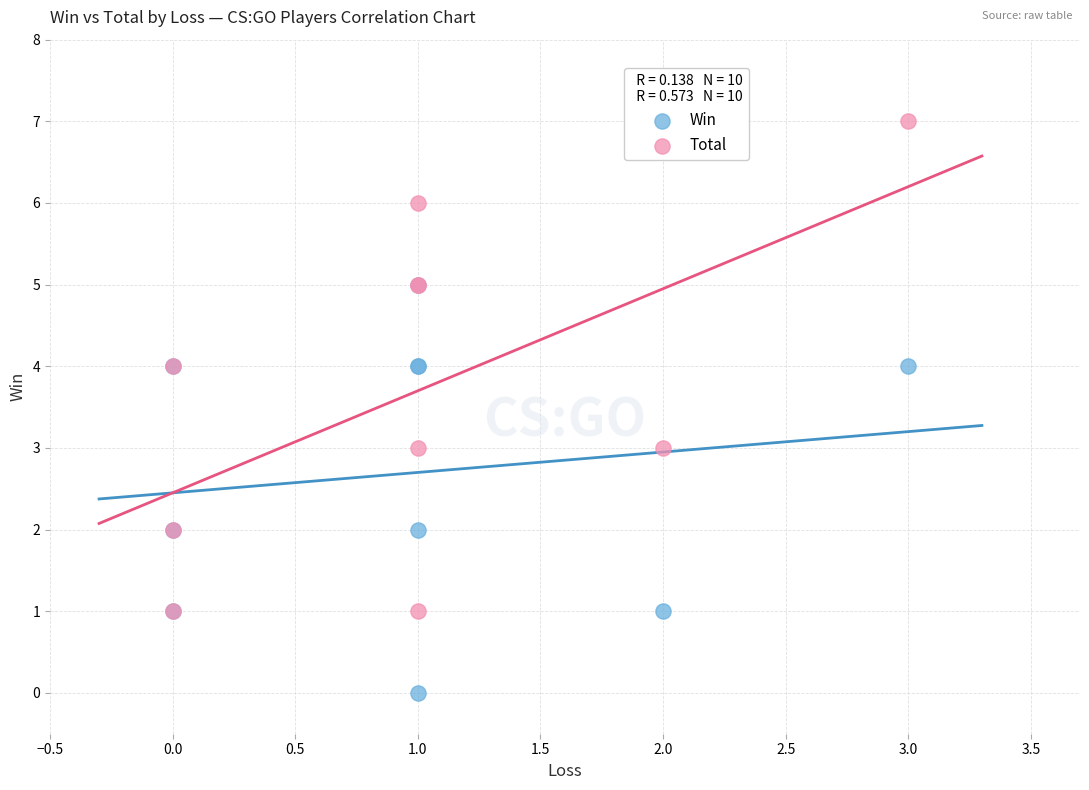

Which series reaches the maximum Y coordinate?

Total